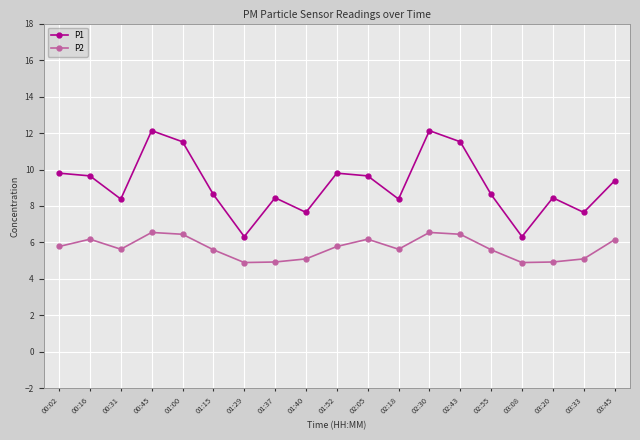

What is the value of the P2 point at the 14th from the left?

6.5